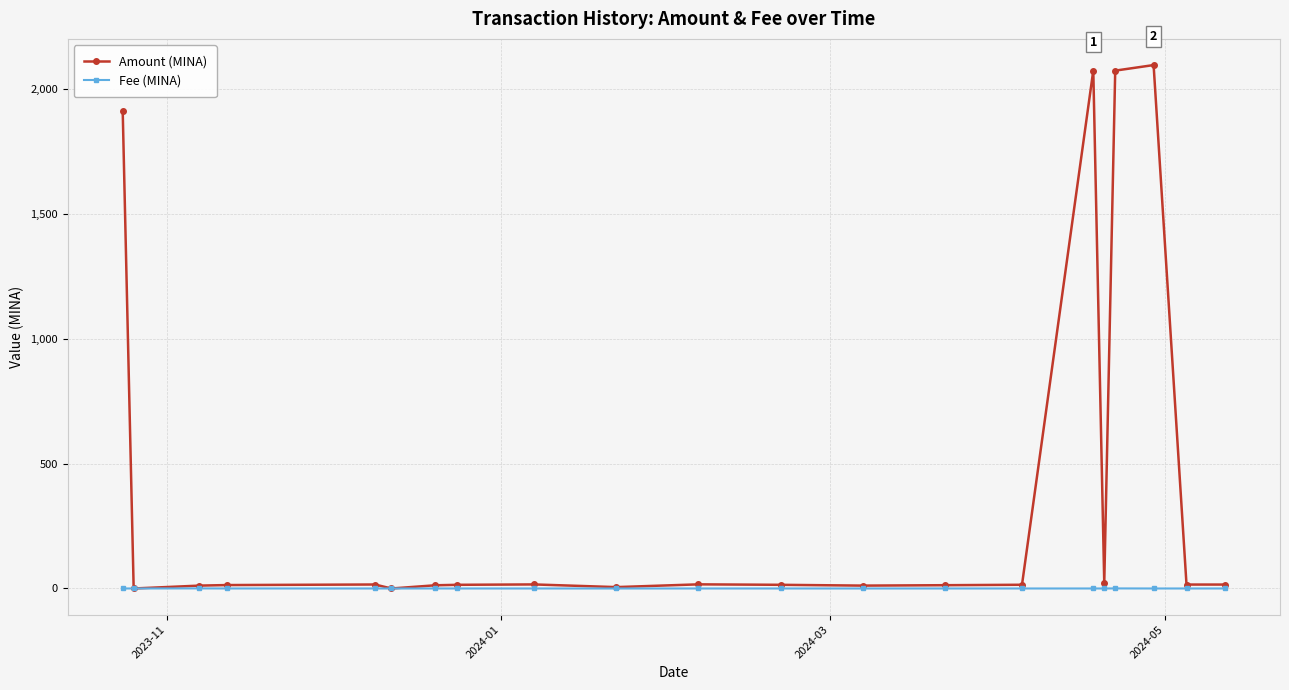

Which series has the widest spread of values?

Amount (MINA)